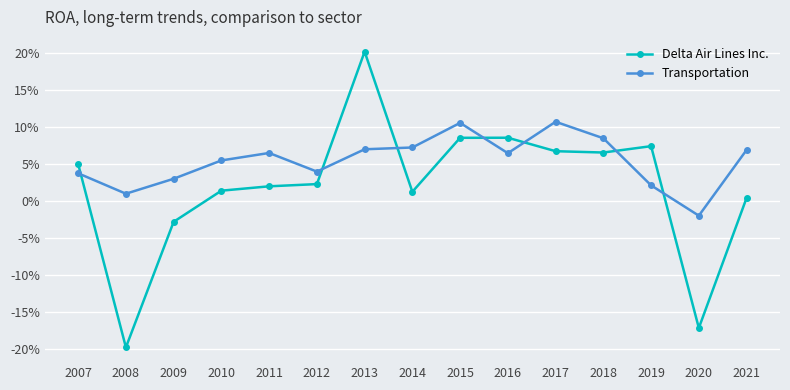

What are all the series names shown in the legend?

Delta Air Lines Inc., Transportation